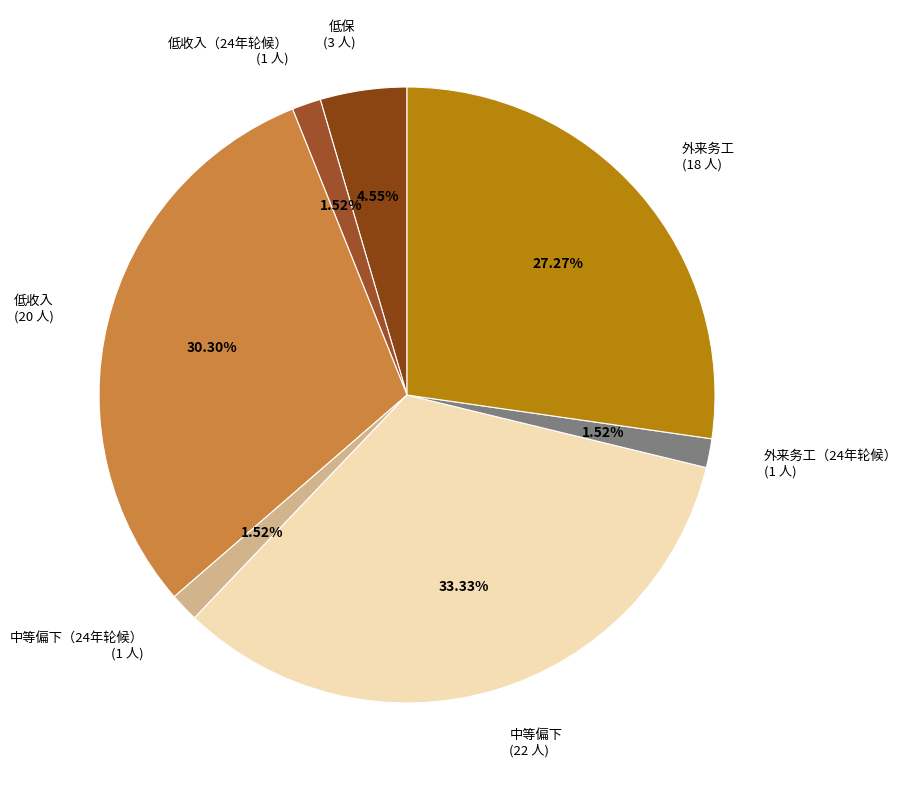

Which has a higher value, 低保 (3 人) or 低收入 (20 人)?

低收入 (20 人)